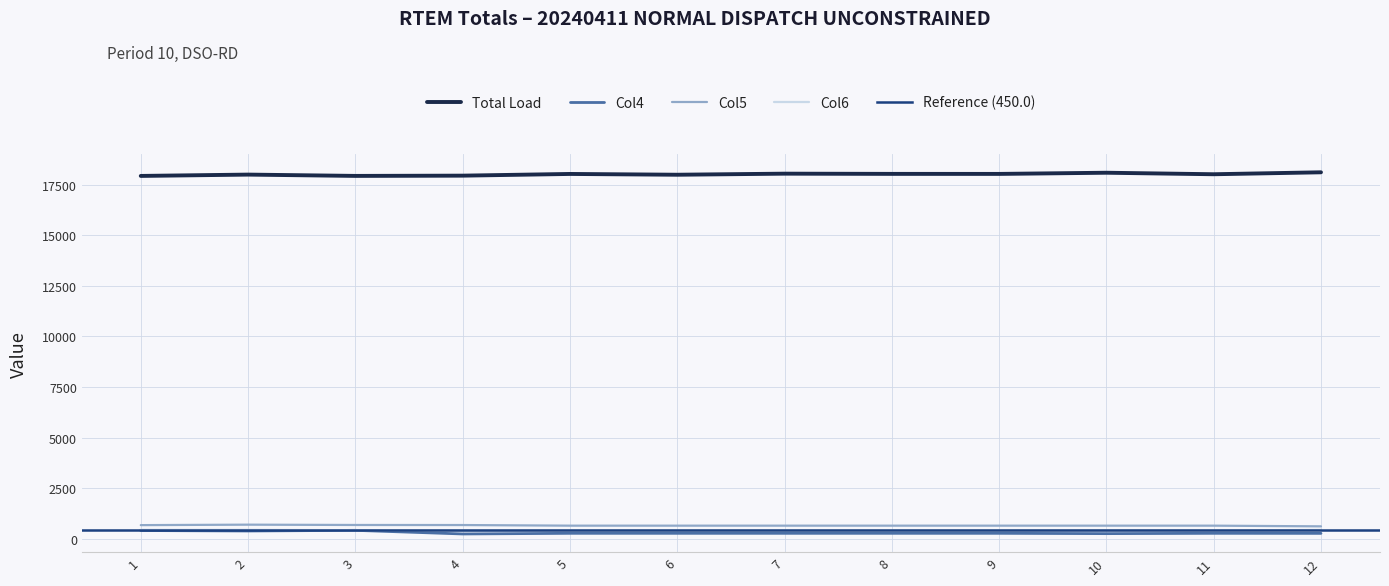

True or false: Col6 has a value of 450.0 at 2.

True